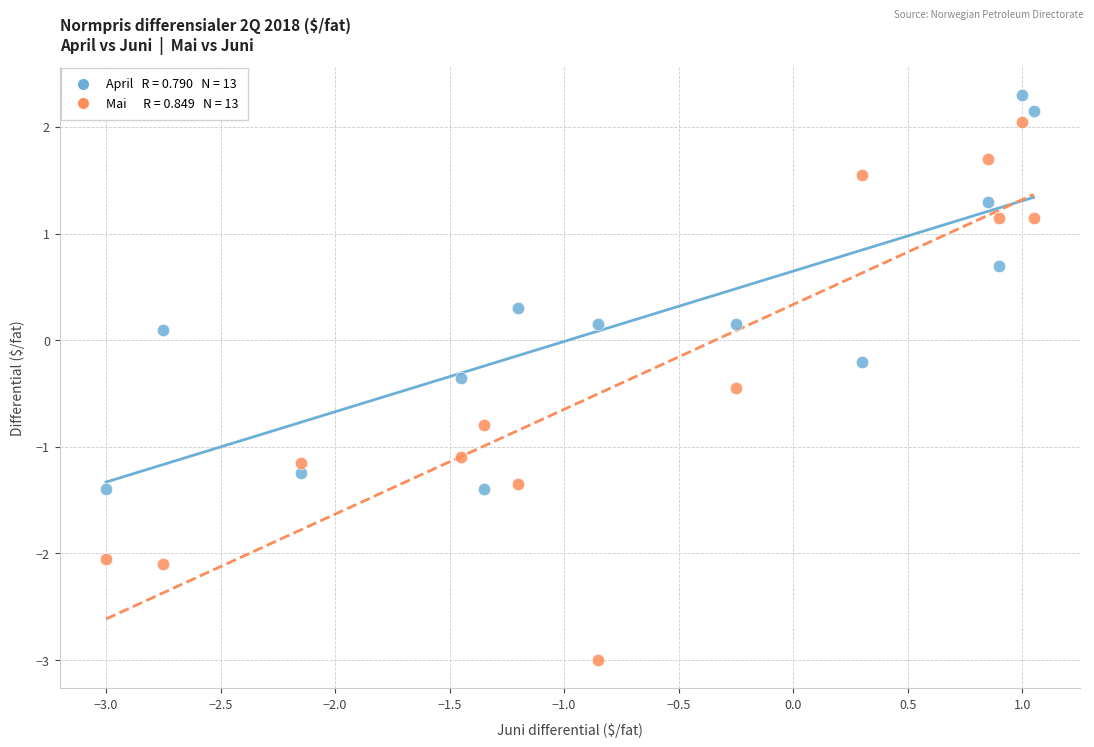

Across all data points, what is the range of X values (max minus min)?

4.0